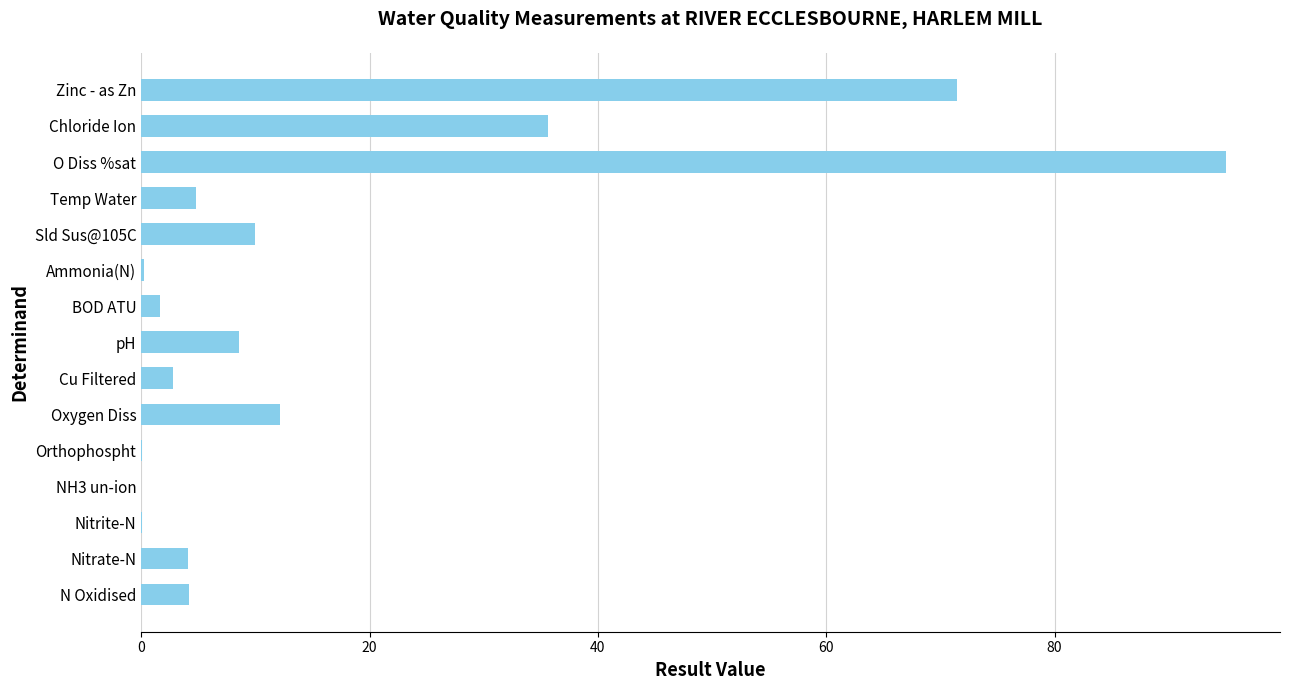

Between Zinc - as Zn and Sld Sus@105C, which is larger?

Zinc - as Zn